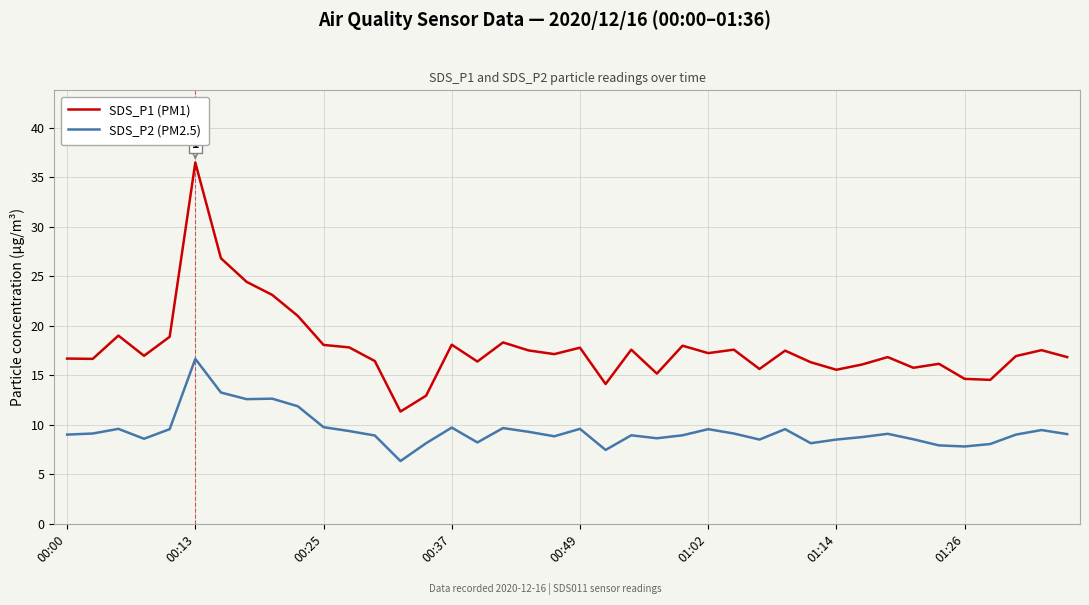

Which series has the largest range (max minus min)?

SDS_P1 (PM1)